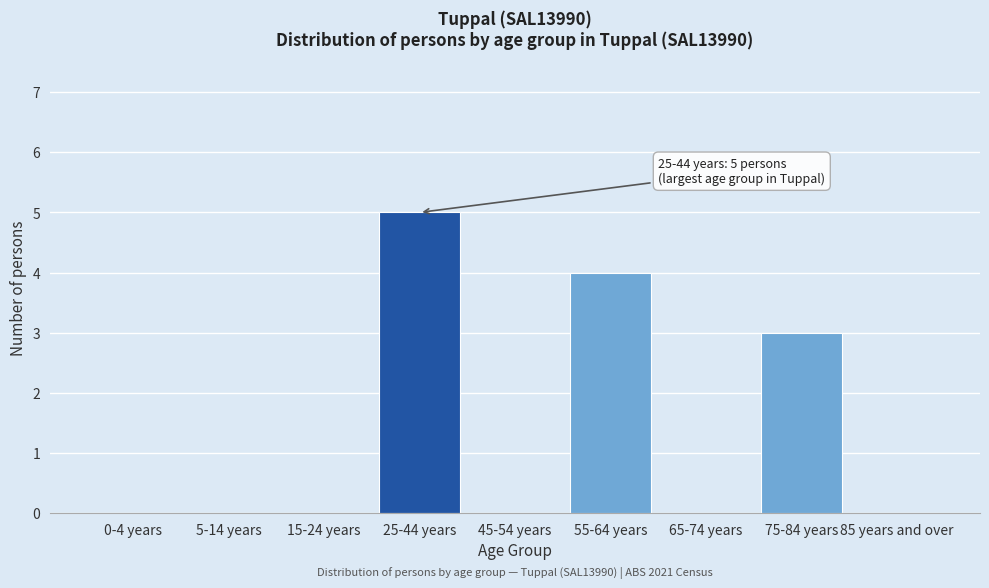

Reading left to right, transcribe all the data shown in this chart.

0-4 years=0	5-14 years=0	15-24 years=0	25-44 years=5	45-54 years=0	55-64 years=4	65-74 years=0	75-84 years=3	85 years and over=0